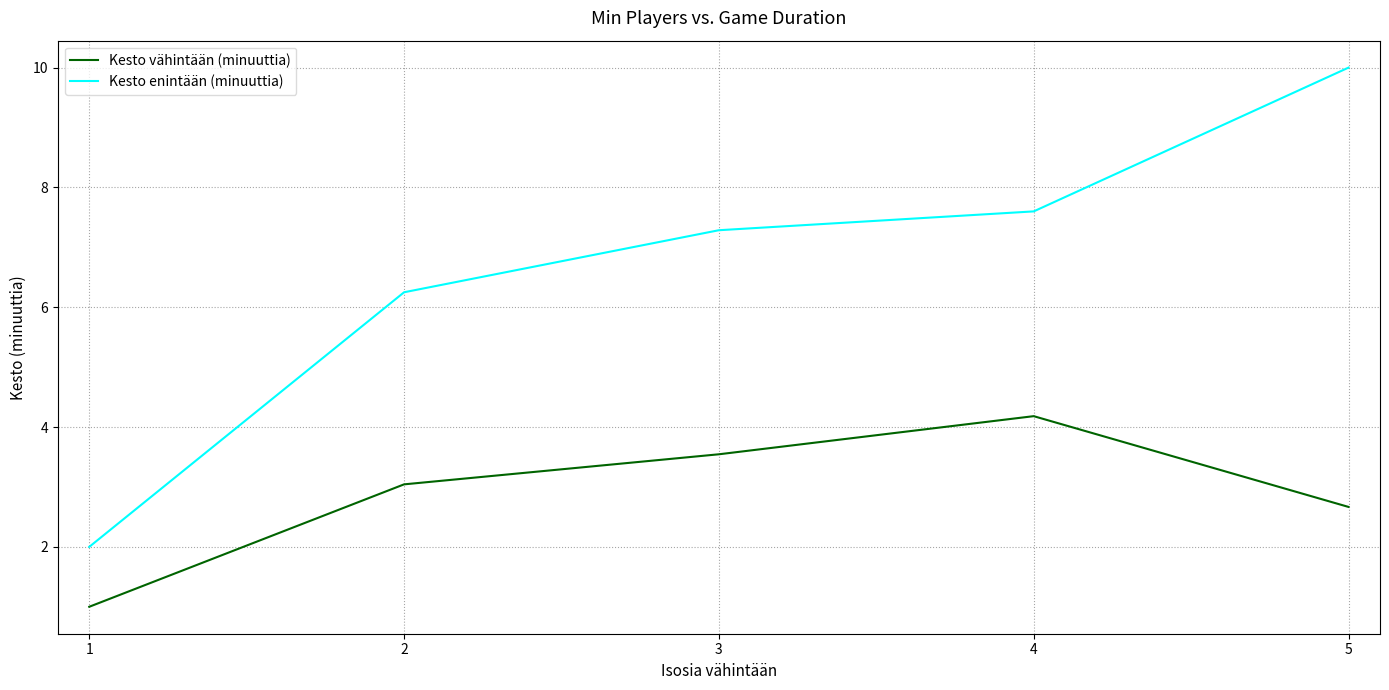

Read the Kesto enintään (minuuttia) value at 3.

7.3